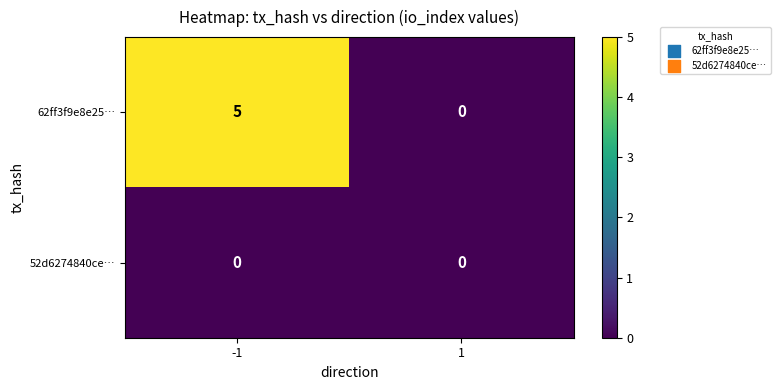

Which series has the largest range (max minus min)?

62ff3f9e8e25…